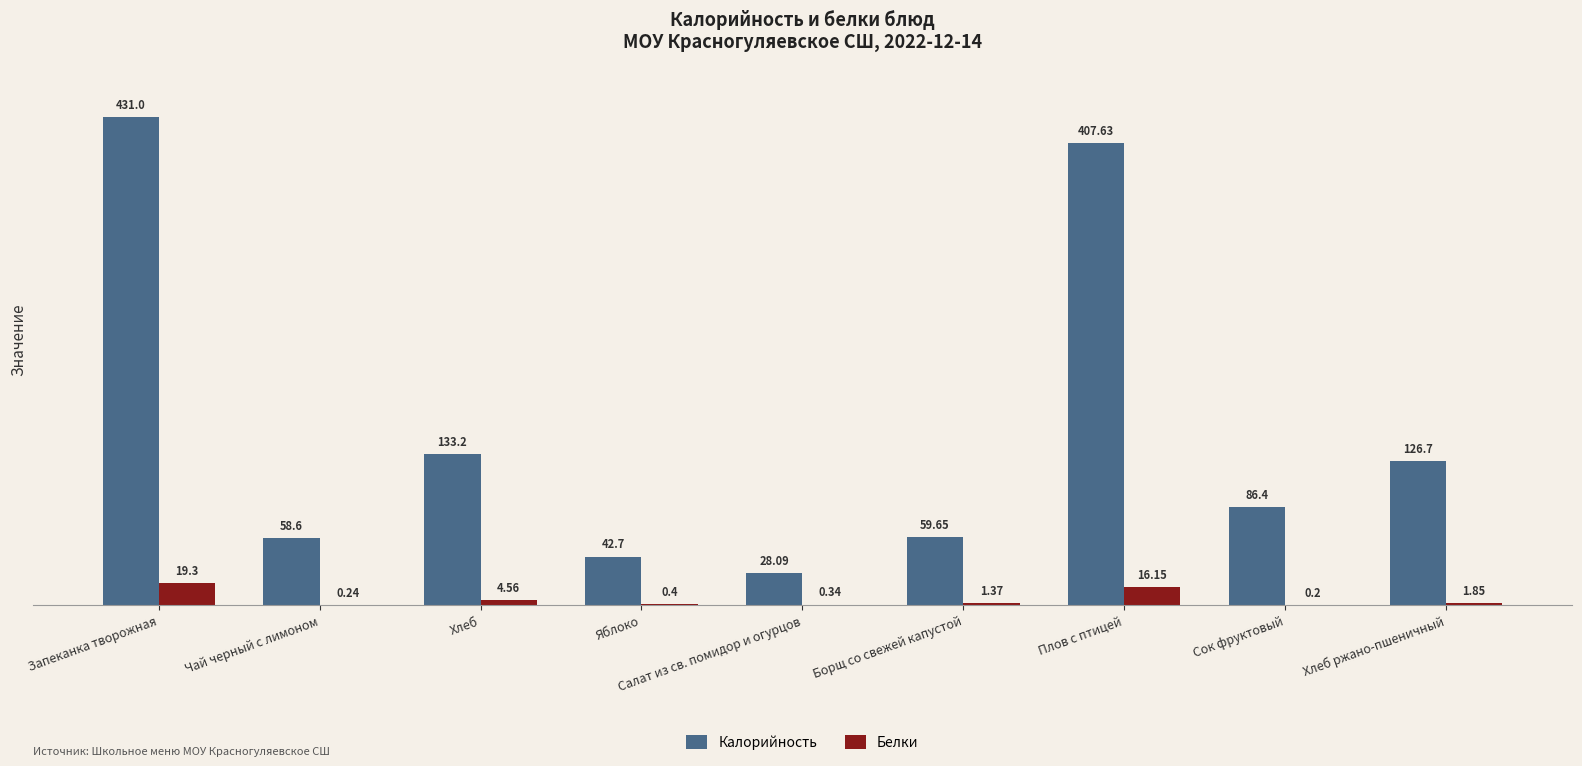

At which label does Калорийность reach its peak?

Запеканка творожная